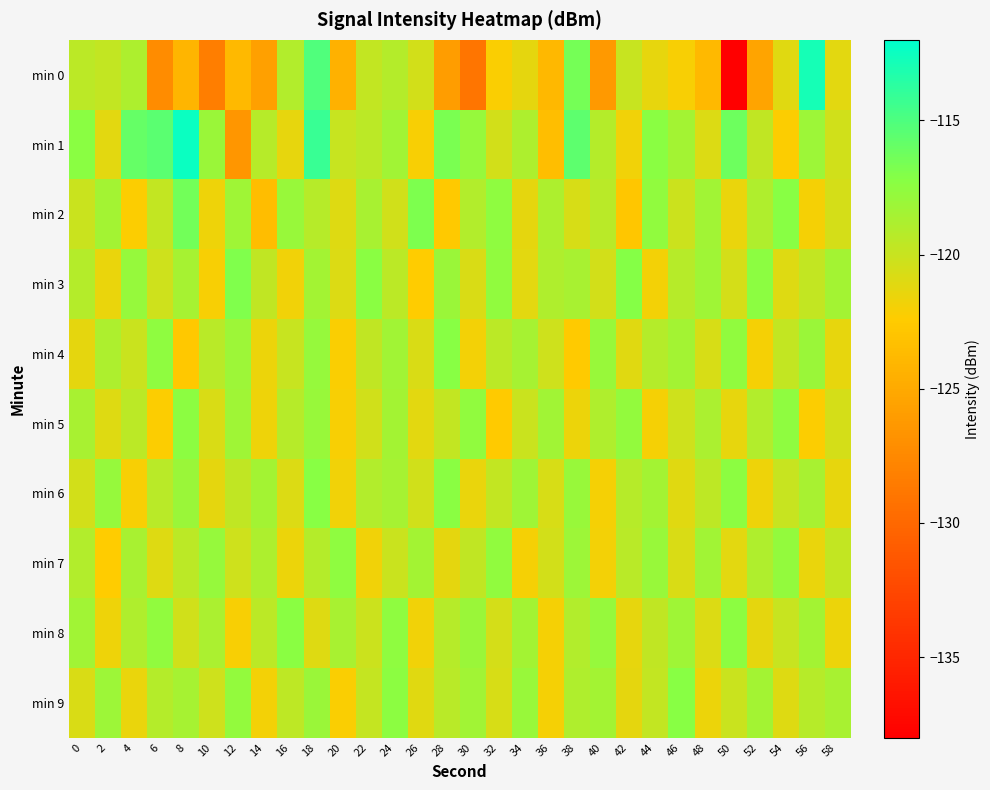

Reading left to right, transcribe all the data shown in this chart.

min 0: 0=-119.5	2=-119.8	4=-118.8	6=-127.3	8=-124.1	10=-128.3	12=-123.9	14=-125.7	16=-119.1	18=-115.1	20=-124.4	22=-119.8	24=-119.1	26=-120.5	28=-126.0	30=-129.0	32=-122.2	34=-121.3	36=-124.0	38=-116.5	40=-126.2	42=-120.0	44=-121.4	46=-122.1	48=-123.9	50=-138.1	52=-125.4	54=-121.1	56=-112.8	58=-121.2
min 1: 0=-117.3	2=-121.2	4=-115.9	6=-115.6	8=-112.5	10=-118.0	12=-126.5	14=-119.2	16=-121.4	18=-114.2	20=-120.0	22=-119.5	24=-118.3	26=-122.1	28=-116.7	30=-117.8	32=-120.5	34=-118.9	36=-123.4	38=-115.6	40=-119.2	42=-121.8	44=-117.3	46=-118.4	48=-120.9	50=-116.2	52=-119.7	54=-122.3	56=-118.1	58=-120.4
min 2: 0=-120.1	2=-118.5	4=-122.3	6=-119.8	8=-116.4	10=-121.7	12=-118.2	14=-123.5	16=-117.9	18=-119.3	20=-121.0	22=-118.7	24=-120.4	26=-116.8	28=-122.6	30=-119.1	32=-117.5	34=-121.3	36=-118.9	38=-120.7	40=-119.4	42=-122.8	44=-117.6	46=-120.2	48=-118.3	50=-121.5	52=-119.0	54=-117.2	56=-122.0	58=-120.6
min 3: 0=-119.2	2=-121.5	4=-117.8	6=-120.3	8=-118.6	10=-122.1	12=-116.9	14=-119.7	16=-121.8	18=-118.4	20=-120.9	22=-117.3	24=-119.5	26=-122.4	28=-118.0	30=-120.8	32=-117.6	34=-121.2	36=-119.0	38=-118.7	40=-120.5	42=-117.1	44=-121.9	46=-119.3	48=-118.2	50=-120.6	52=-117.4	54=-121.0	56=-119.8	58=-118.5
min 4: 0=-121.3	2=-118.9	4=-120.1	6=-117.5	8=-122.7	10=-119.4	12=-118.1	14=-121.6	16=-120.0	18=-117.8	20=-122.2	22=-119.7	24=-118.3	26=-120.8	28=-117.2	30=-121.9	32=-119.5	34=-118.6	36=-120.3	38=-122.5	40=-117.9	42=-121.1	44=-119.2	46=-118.4	48=-120.7	50=-117.6	52=-122.0	54=-119.8	56=-118.0	58=-121.4
min 5: 0=-118.7	2=-121.0	4=-119.5	6=-122.3	8=-117.4	10=-120.8	12=-118.2	14=-121.7	16=-119.3	18=-117.9	20=-122.1	22=-120.4	24=-118.5	26=-121.2	28=-119.8	30=-117.6	32=-122.5	34=-120.1	36=-118.3	38=-121.6	40=-119.0	42=-117.7	44=-122.0	46=-120.3	48=-118.8	50=-121.4	52=-119.1	54=-117.5	56=-122.3	58=-120.6
min 6: 0=-120.5	2=-117.8	4=-122.1	6=-119.4	8=-118.0	10=-121.3	12=-119.7	14=-118.4	16=-120.9	18=-117.2	20=-121.8	22=-119.1	24=-118.6	26=-120.4	28=-117.3	30=-121.5	32=-119.8	34=-118.2	36=-120.7	38=-117.9	40=-122.0	42=-119.3	44=-118.5	46=-121.1	48=-119.6	50=-117.4	52=-121.7	54=-120.0	56=-118.7	58=-121.4
min 7: 0=-119.1	2=-122.4	4=-118.7	6=-121.0	8=-119.5	10=-117.8	12=-120.3	14=-118.9	16=-121.6	18=-119.2	20=-117.5	22=-121.8	24=-120.1	26=-118.4	28=-121.3	30=-119.7	32=-117.6	34=-122.0	36=-120.5	38=-118.1	40=-121.9	42=-119.4	44=-117.9	46=-120.8	48=-118.3	50=-121.2	52=-119.0	54=-117.7	56=-121.5	58=-119.8
min 8: 0=-118.3	2=-121.7	4=-119.0	6=-117.6	8=-120.4	10=-118.8	12=-122.1	14=-119.5	16=-117.3	18=-121.0	20=-118.7	22=-120.2	24=-117.5	26=-121.8	28=-119.3	30=-118.0	32=-120.6	34=-118.4	36=-122.0	38=-119.1	40=-117.8	42=-121.4	44=-119.7	46=-118.2	48=-120.9	50=-117.4	52=-121.3	54=-120.0	56=-118.5	58=-121.6
min 9: 0=-120.8	2=-118.1	4=-121.5	6=-119.2	8=-118.6	10=-120.3	12=-117.7	14=-121.9	16=-119.6	18=-118.0	20=-122.2	22=-119.9	24=-117.4	26=-121.1	28=-119.4	30=-118.3	32=-120.7	34=-117.9	36=-122.0	38=-119.0	40=-118.5	42=-121.3	44=-119.8	46=-117.2	48=-121.6	50=-120.1	52=-118.4	54=-121.0	56=-119.3	58=-118.7